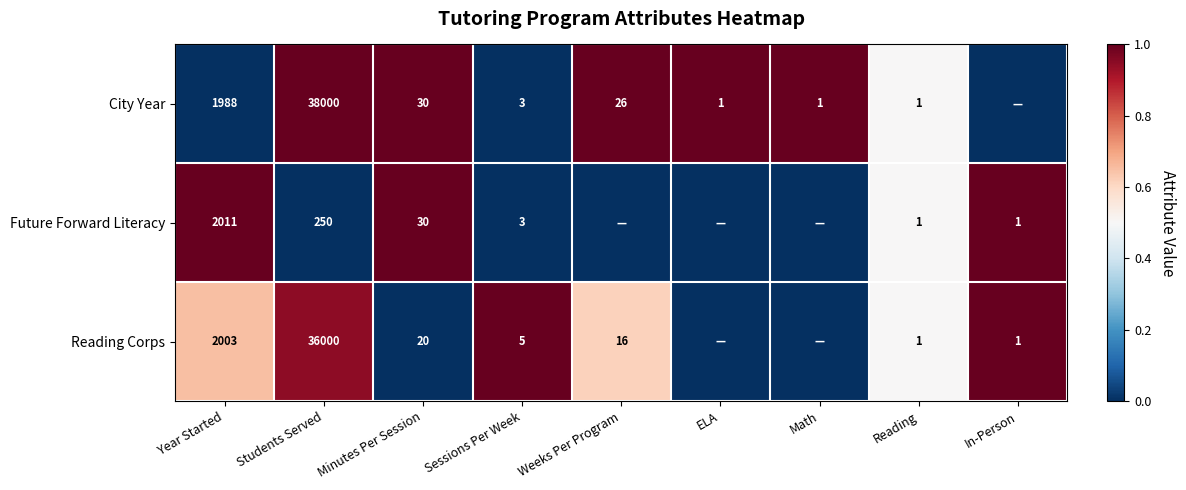

What is the difference between the Reading Corps values at Weeks Per Program and Reading?

15